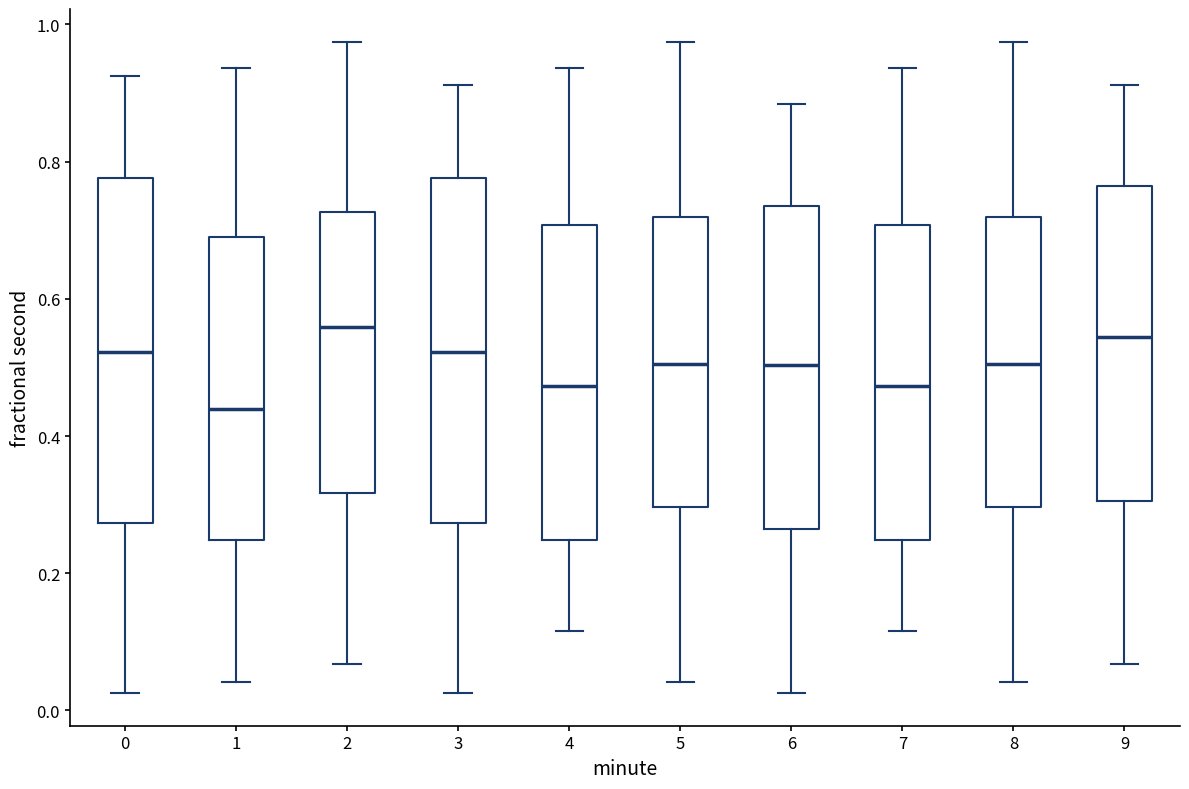

Reading left to right, read every box against the y-axis: the position of its median line, the range the box covers, and the ends of its whiskers. The values are not printed on the chart, so give them approximately, as read against the axis.

0: median 0.52, box 0.28 to 0.78, whiskers 0.02 to 0.92
1: median 0.44, box 0.24 to 0.68, whiskers 0.04 to 0.94
2: median 0.56, box 0.32 to 0.72, whiskers 0.06 to 0.98
3: median 0.52, box 0.28 to 0.78, whiskers 0.02 to 0.92
4: median 0.48, box 0.24 to 0.70, whiskers 0.12 to 0.94
5: median 0.50, box 0.30 to 0.72, whiskers 0.04 to 0.98
6: median 0.50, box 0.26 to 0.74, whiskers 0.02 to 0.88
7: median 0.48, box 0.24 to 0.70, whiskers 0.12 to 0.94
8: median 0.50, box 0.30 to 0.72, whiskers 0.04 to 0.98
9: median 0.54, box 0.30 to 0.76, whiskers 0.06 to 0.92